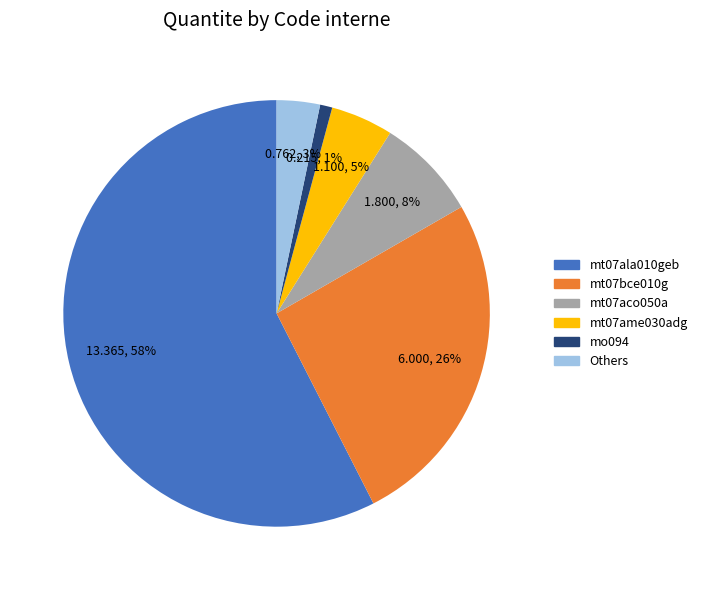

Is there a majority slice in this chart?

Yes